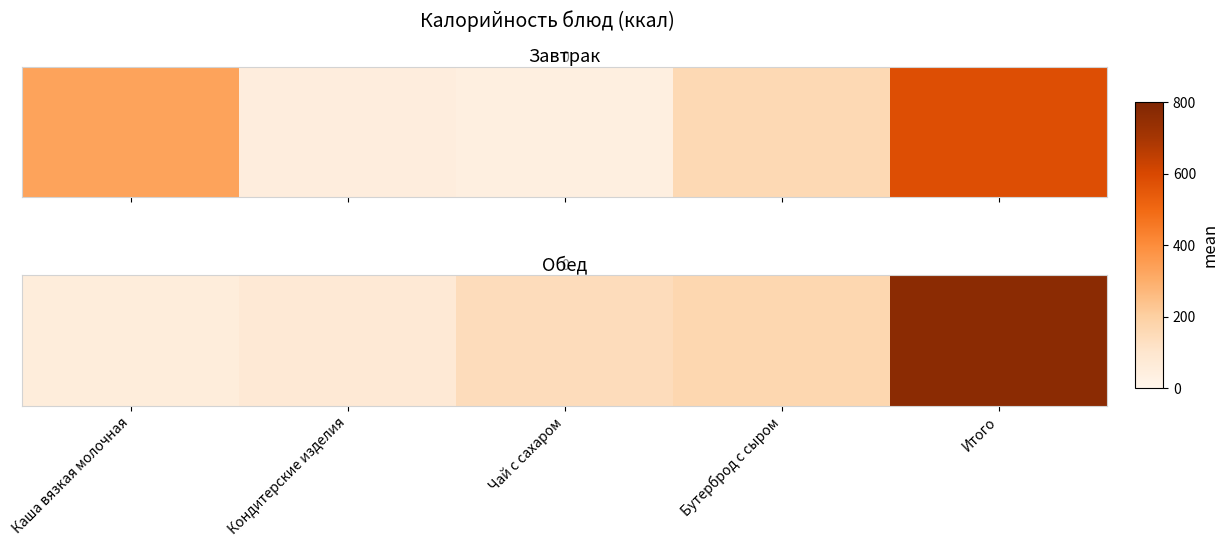

How many categories are shown in the chart?

5